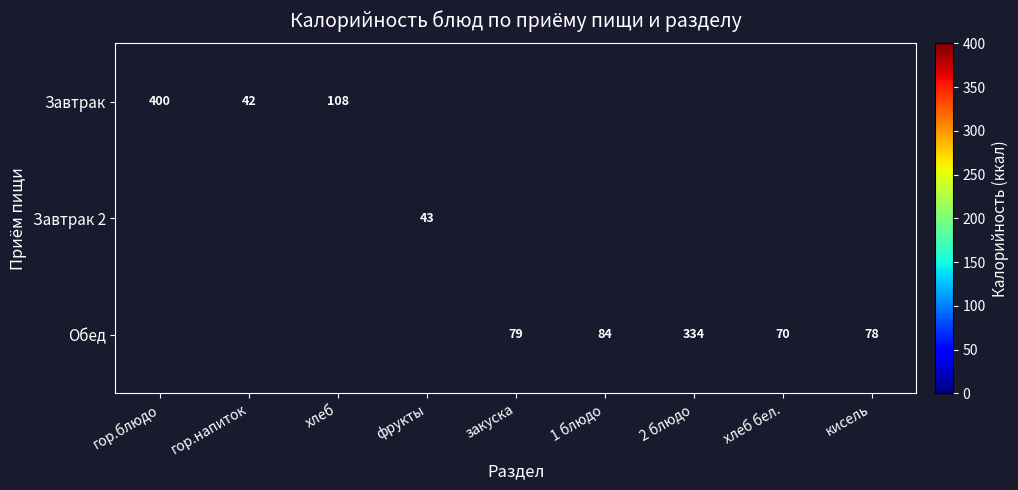

Between кисель and 2 блюдо, which is larger?

2 блюдо